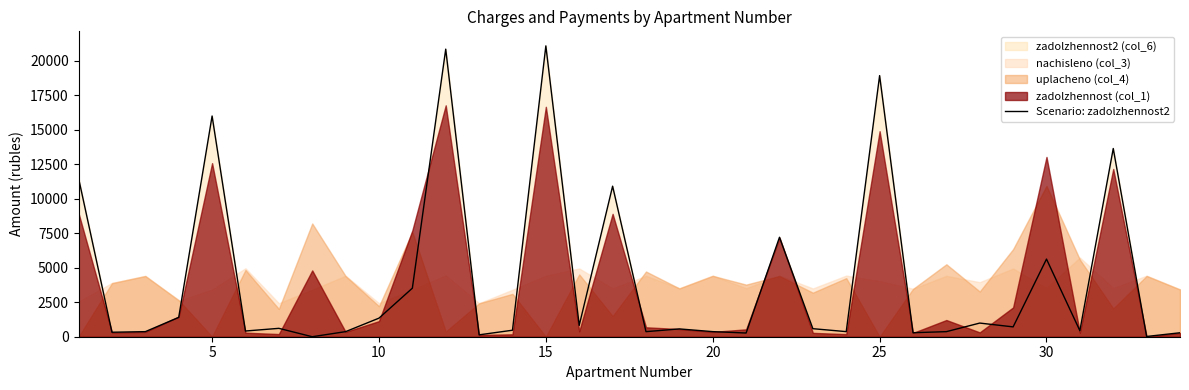

How many data points are less than 582?

17